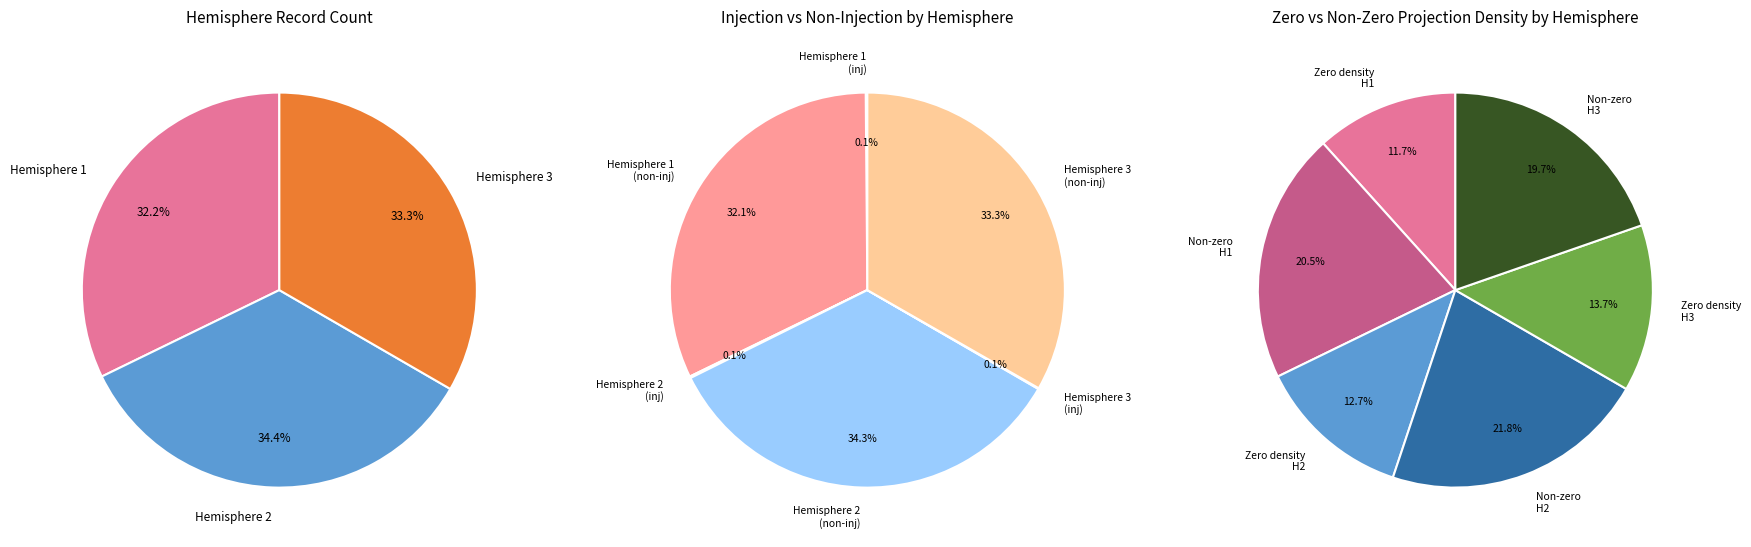

What is the largest slice in the pie chart?

Hemisphere 2